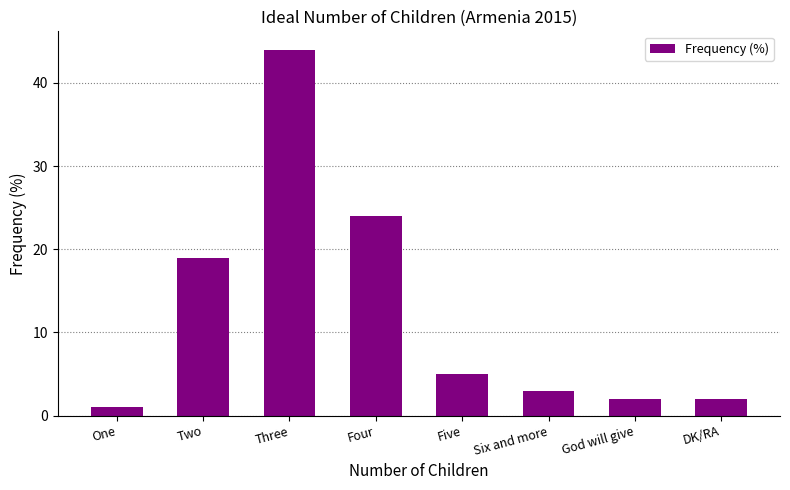

Reading left to right, extract all data points from this chart.

1	19	44	24	5	3	2	2